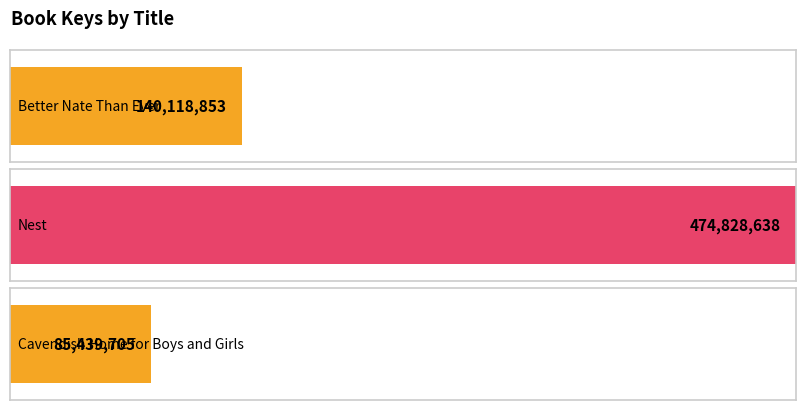

What is the greatest value displayed?

474828638